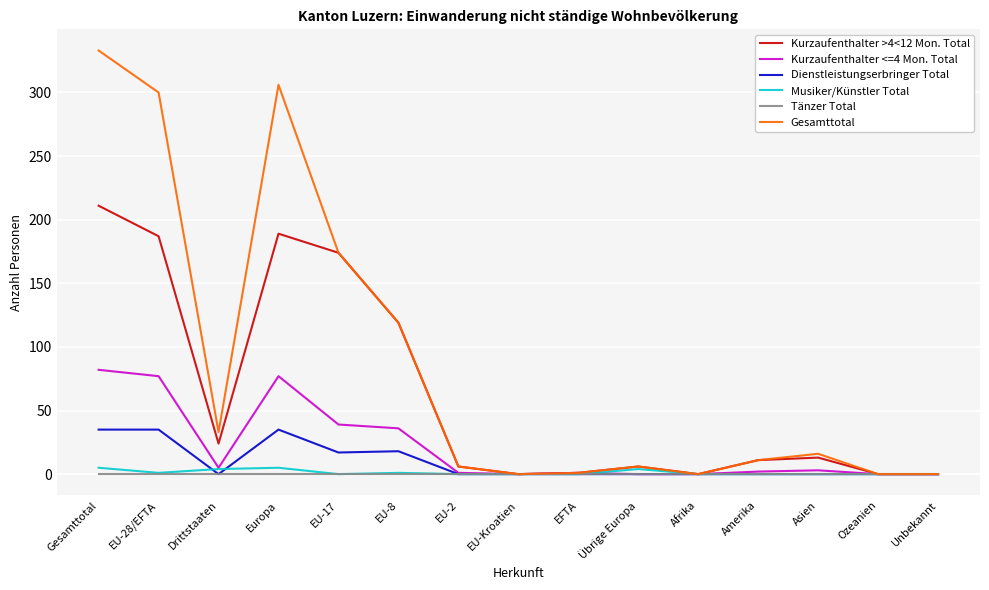

Which series has the largest total across all categories?

Gesamttotal